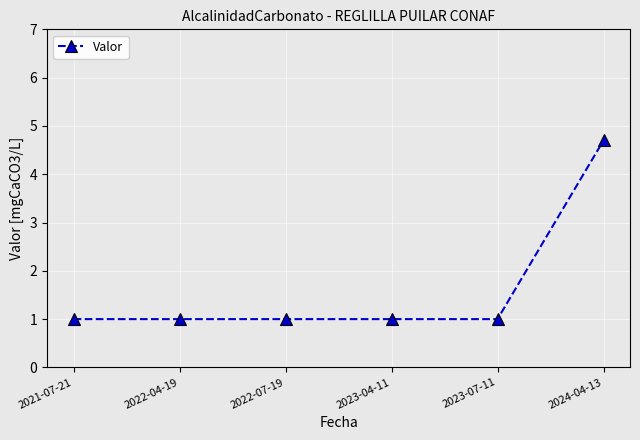

The chart shows a value of 0.3 at 2023-07-11. True or false?

False